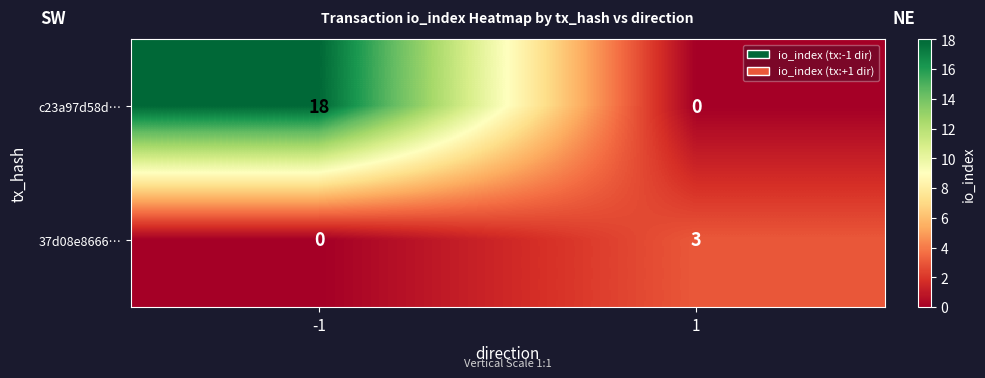

What is the total value across all series at -1?

18